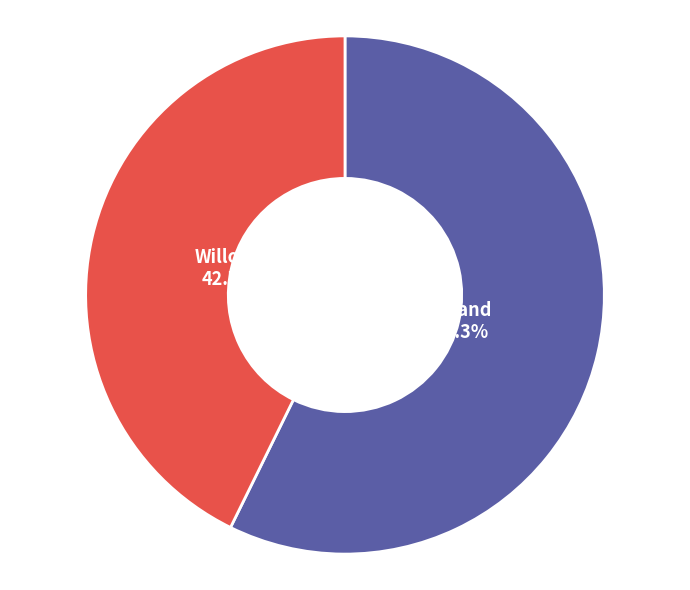

Is there any slice that represents more than half of the pie?

Yes